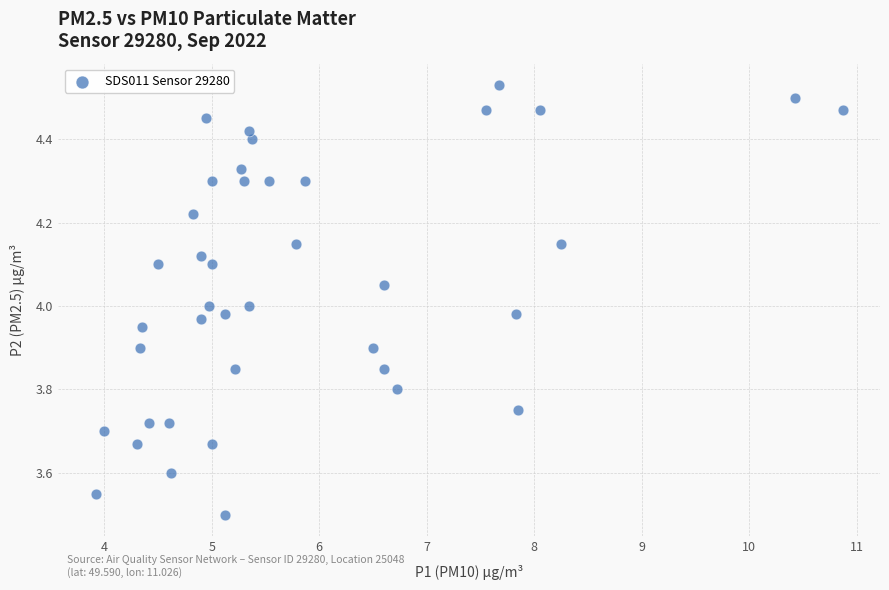

What is the range of X values (max minus min)?

6.9